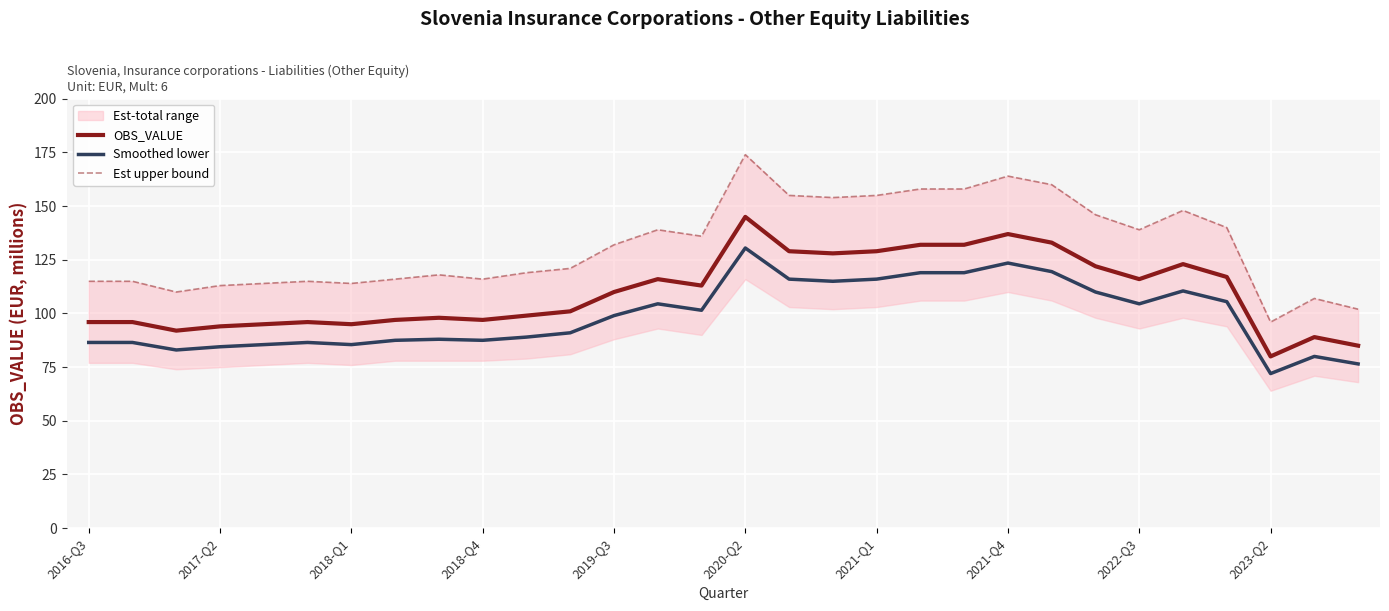

What is the minimum value for Smoothed lower?

72.0